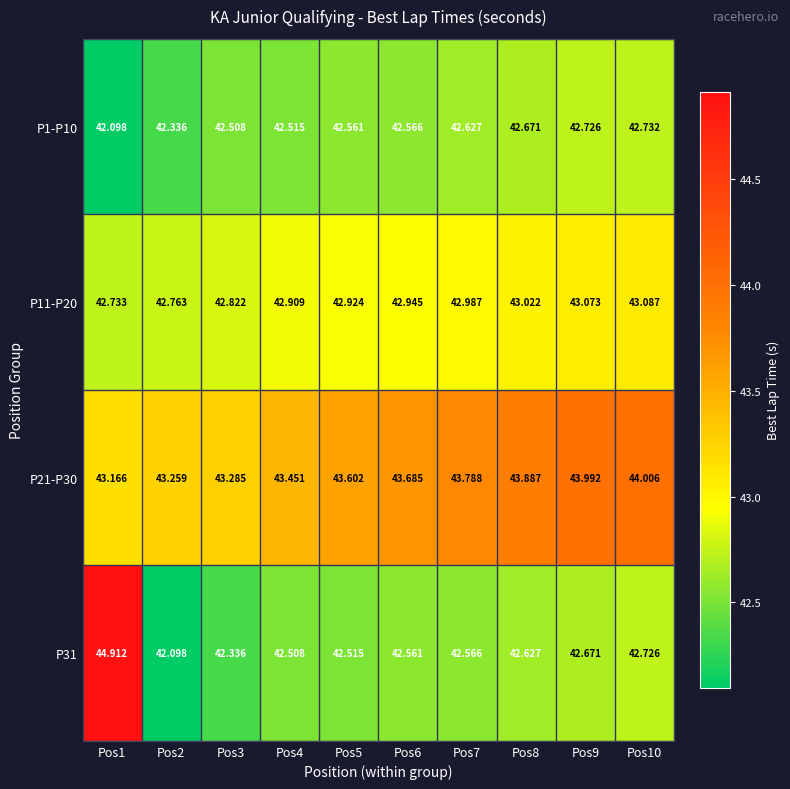

List the series in order of their overall mean, lowest first.

P1-P10, P31, P11-P20, P21-P30